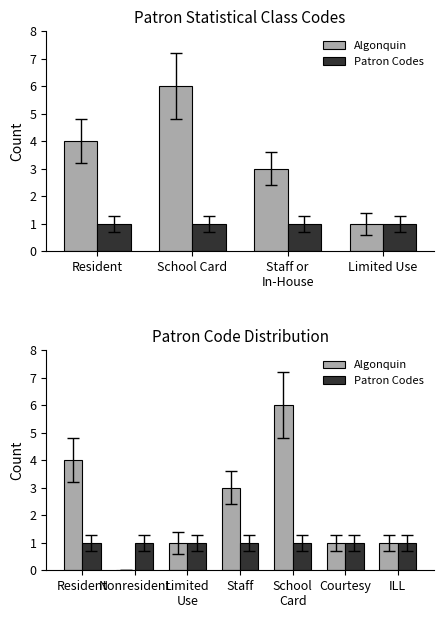

What is the label of the 4th bar from the left?

Staff